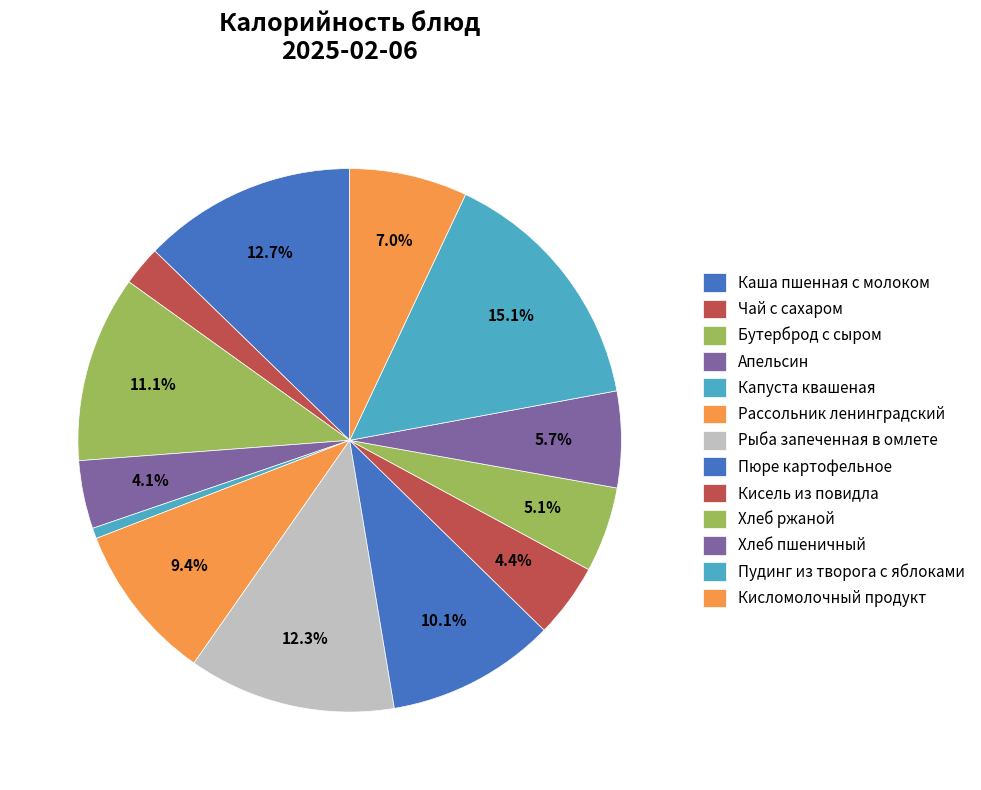

Is Апельсин the majority of the pie?

No